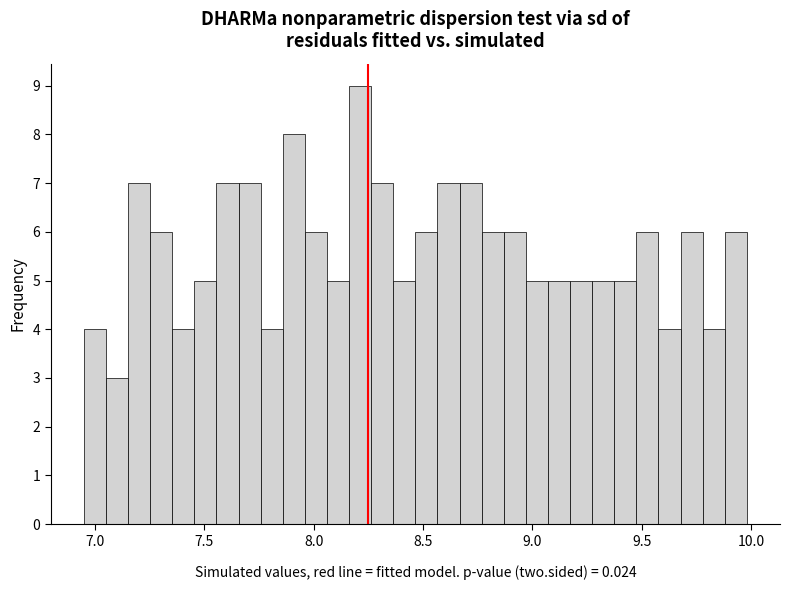

Around what value on the x-axis is the tallest bar? Give the approximate position of its centre, as read against the axis.

8.20